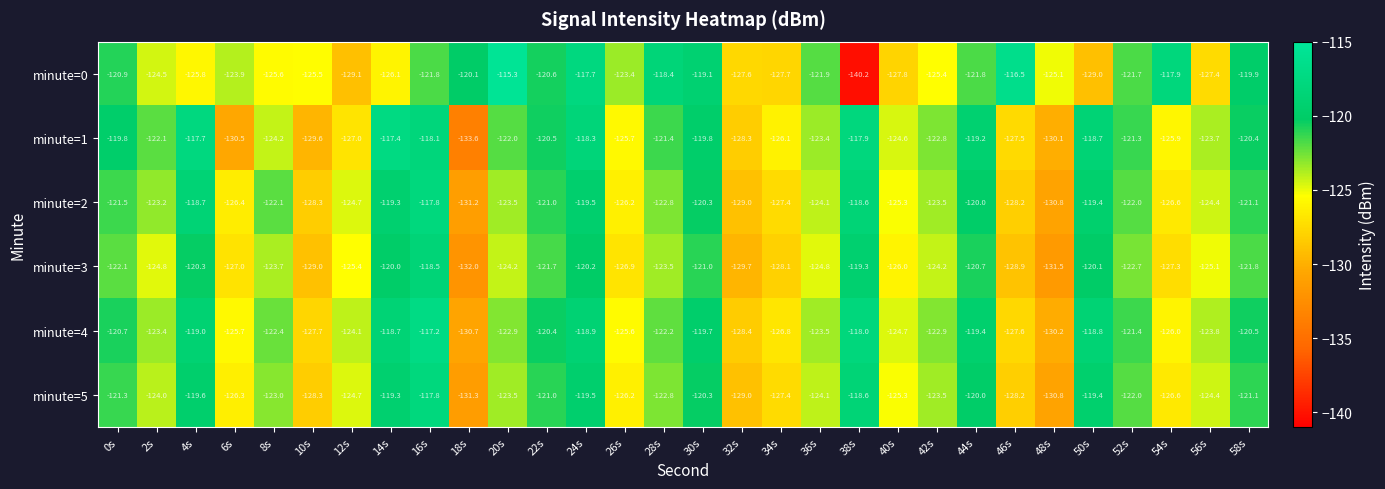

Which label corresponds to the smallest value in the chart?

38s